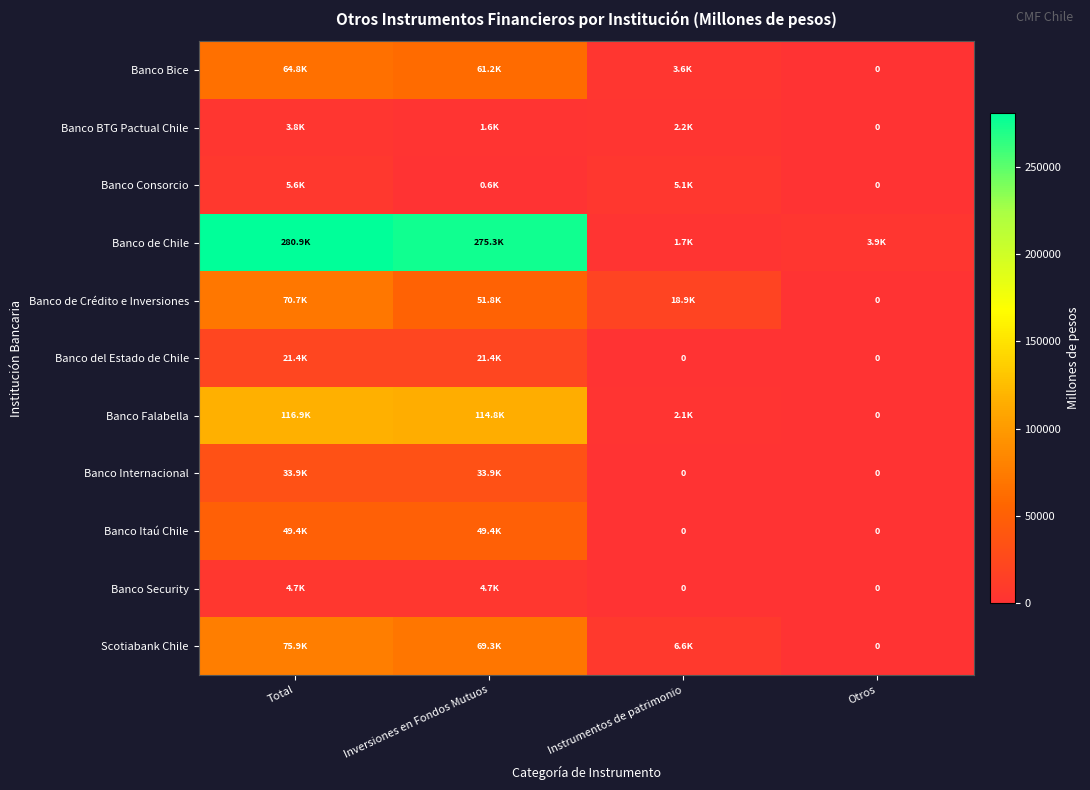

Rank the categories by Scotiabank Chile value from lowest to highest.

Otros, Instrumentos de patrimonio, Inversiones en Fondos Mutuos, Total